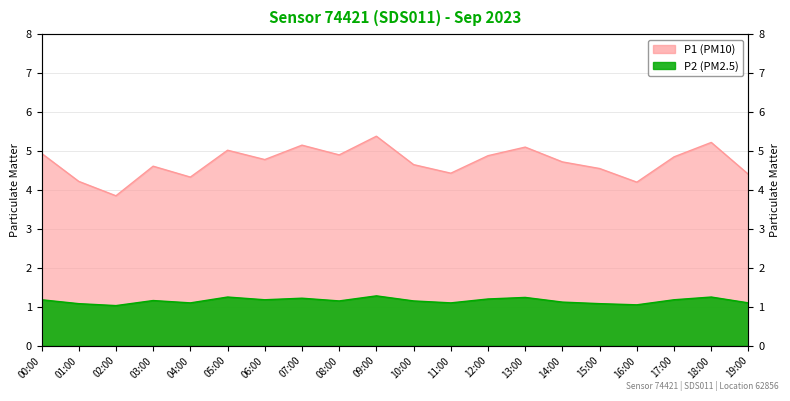

At 11:00, list the series in order from largest to smallest.

P1, P2